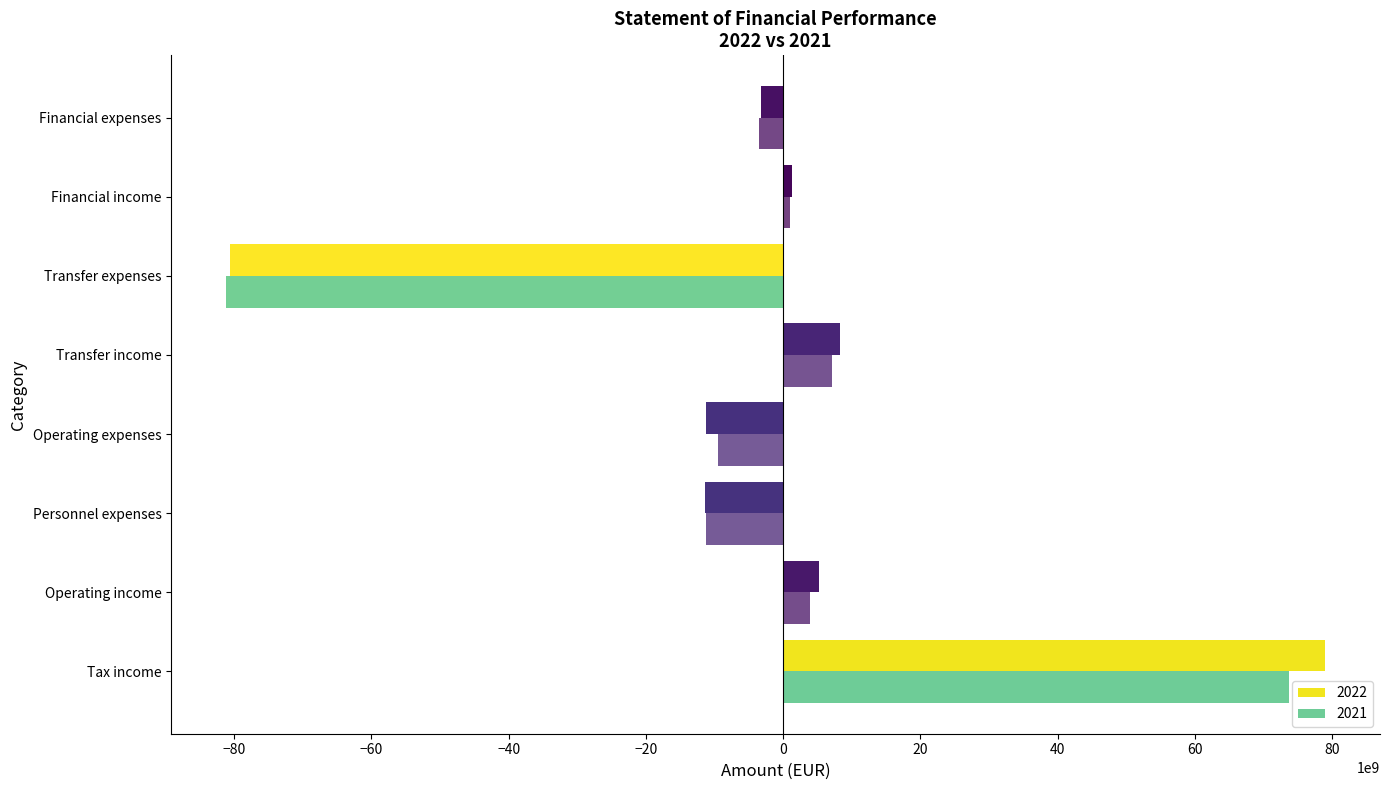

What is the minimum value shown in the chart?

-81170335603.4